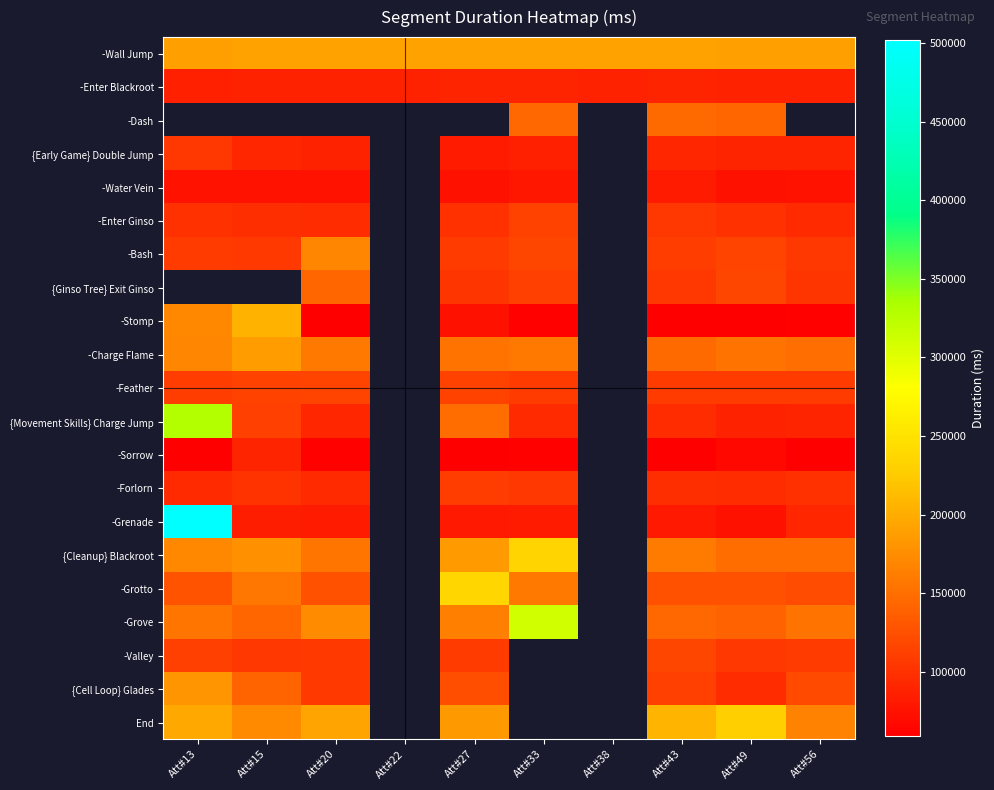

What is the smallest value displayed?

59178.0